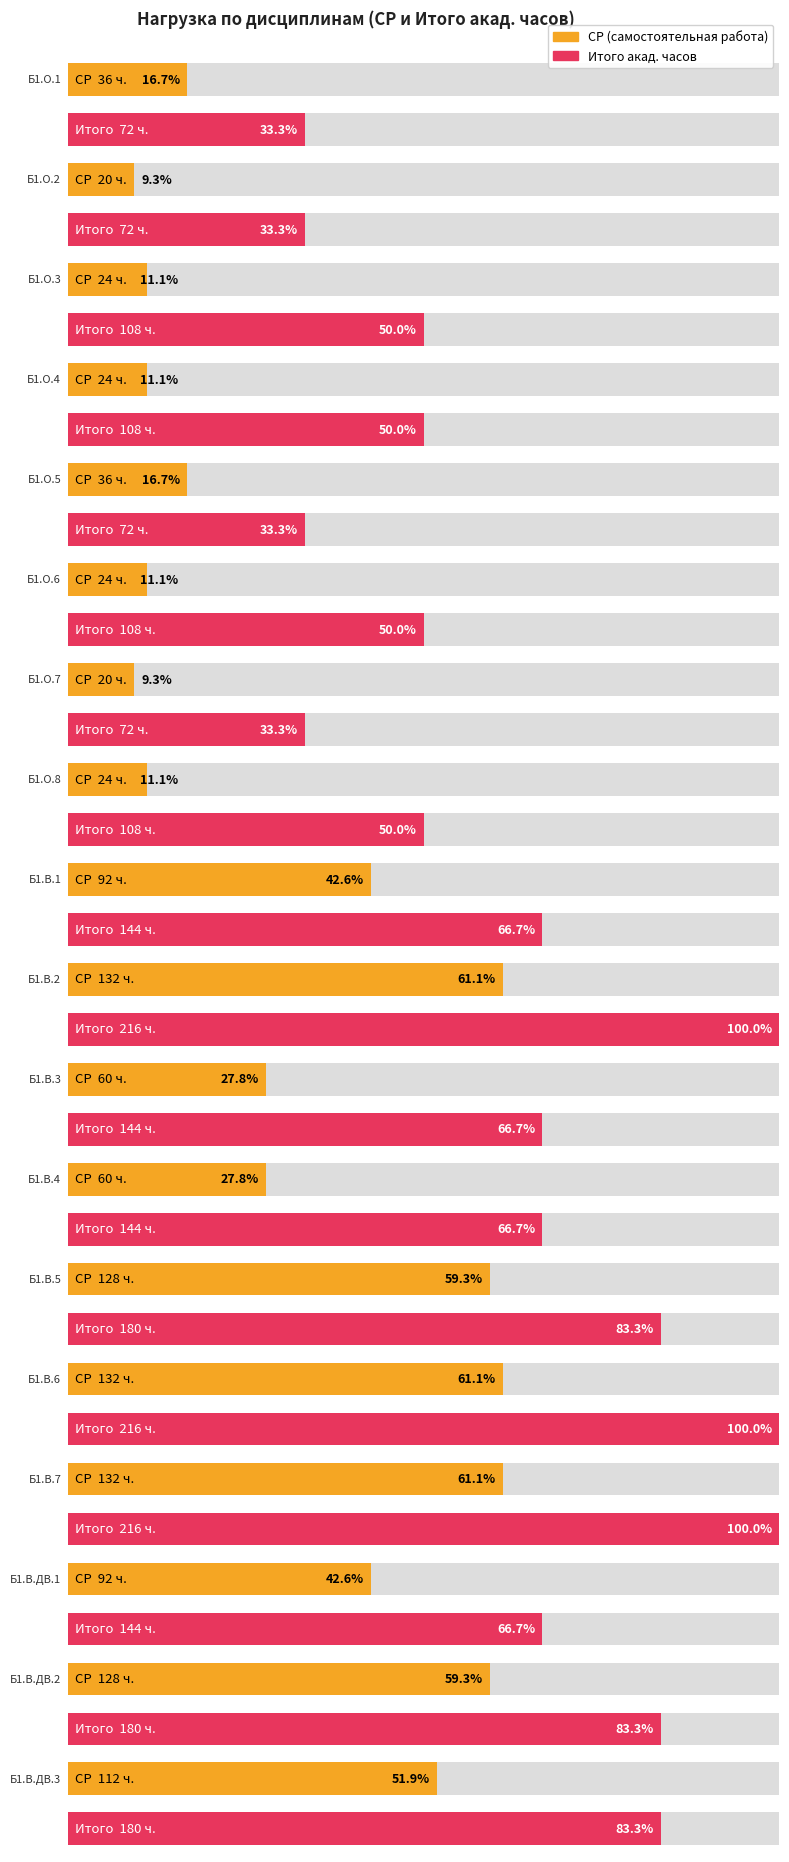

Count the number of data series in this chart.

2